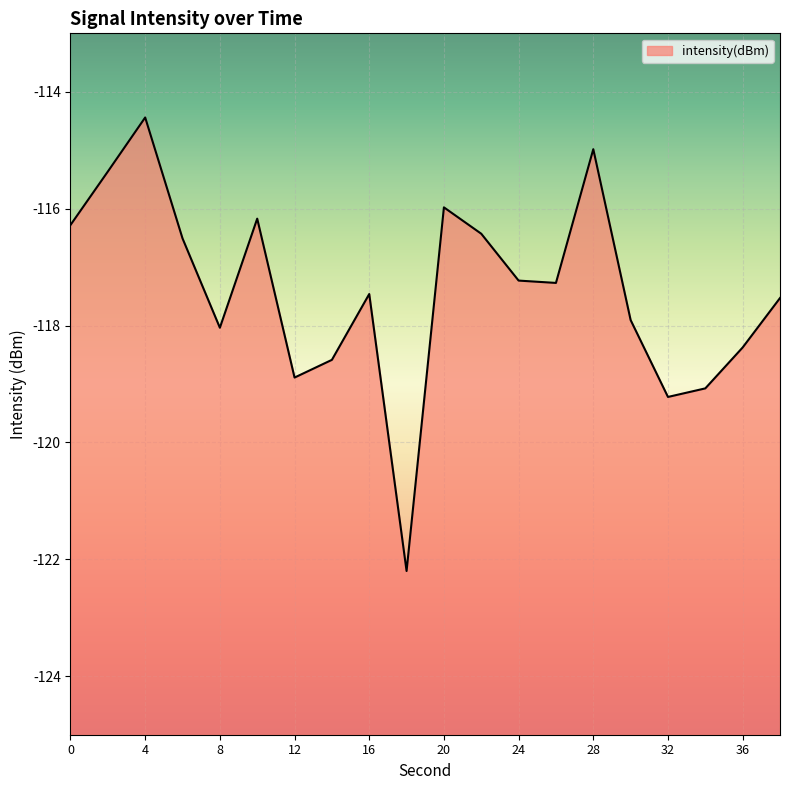

Reading left to right, extract all data points from this chart.

-116.3	-115.4	-114.4	-116.5	-118.0	-116.2	-118.9	-118.6	-117.5	-122.2	-116.0	-116.4	-117.2	-117.3	-115.0	-117.9	-119.2	-119.1	-118.4	-117.5